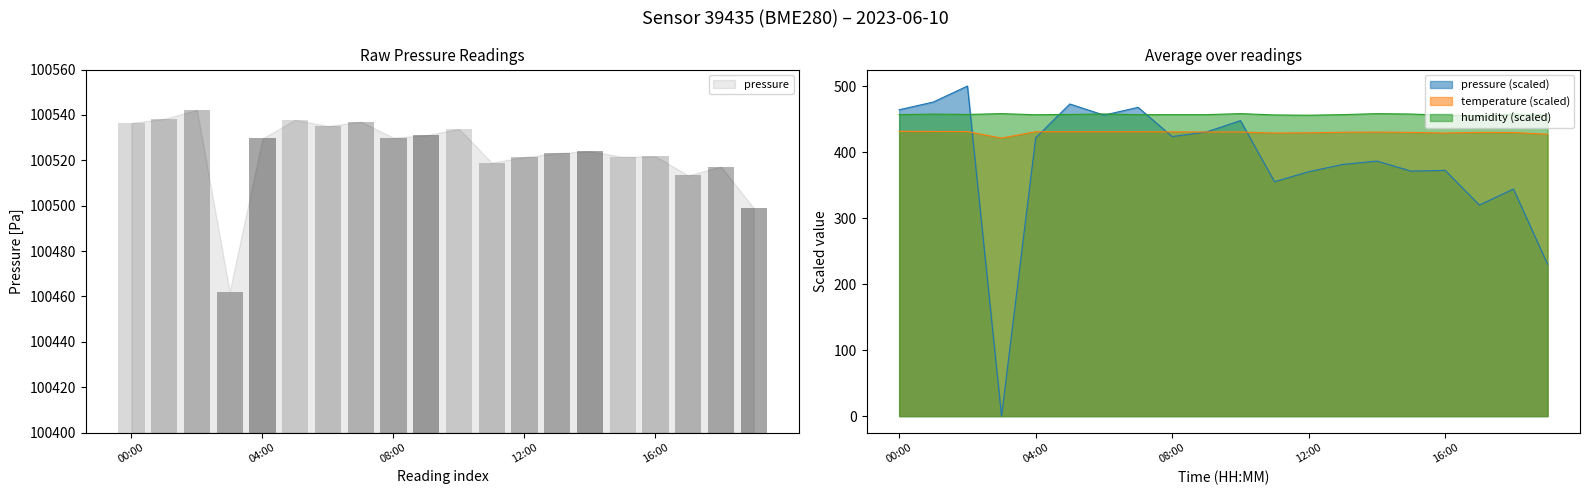

What is the difference between the maximum and minimum values in the temperature series?

10.2